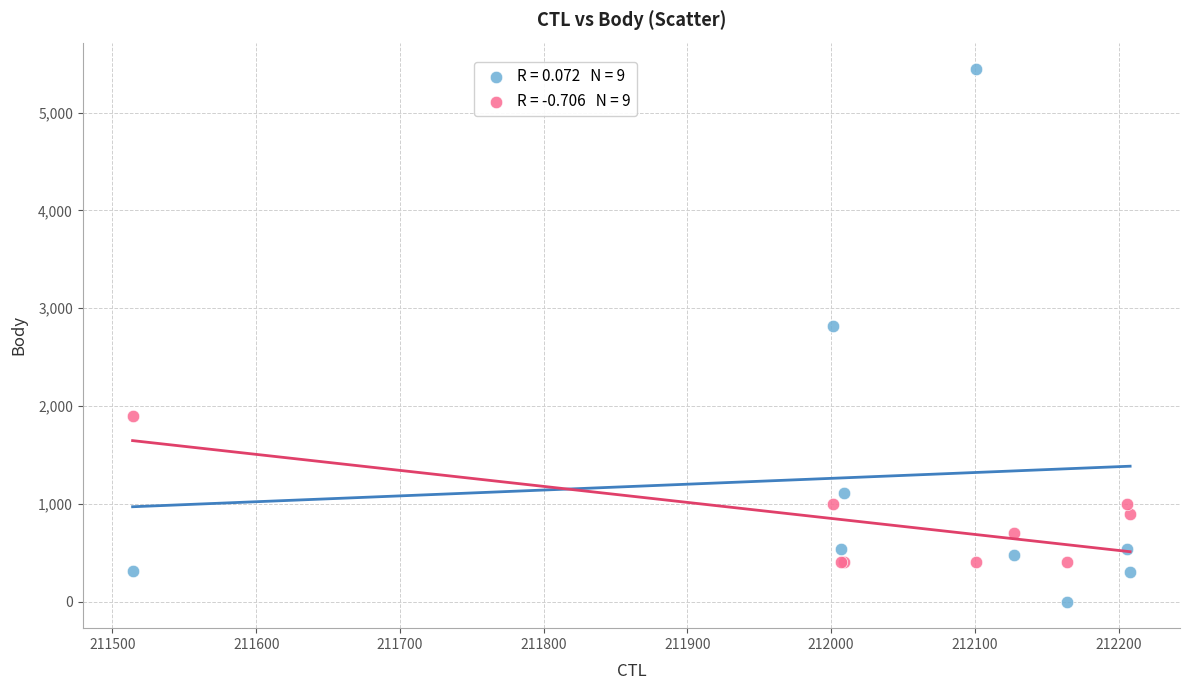

Across all series, what Y value is closest to 2722?

2814